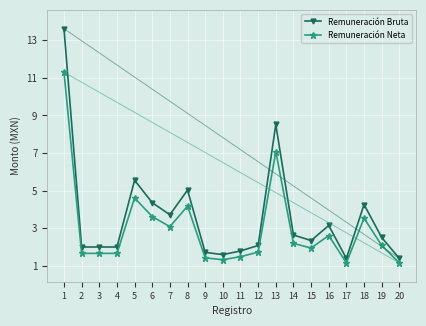

True or false: Remuneración Bruta and Remuneración Neta intersect in this chart.

False